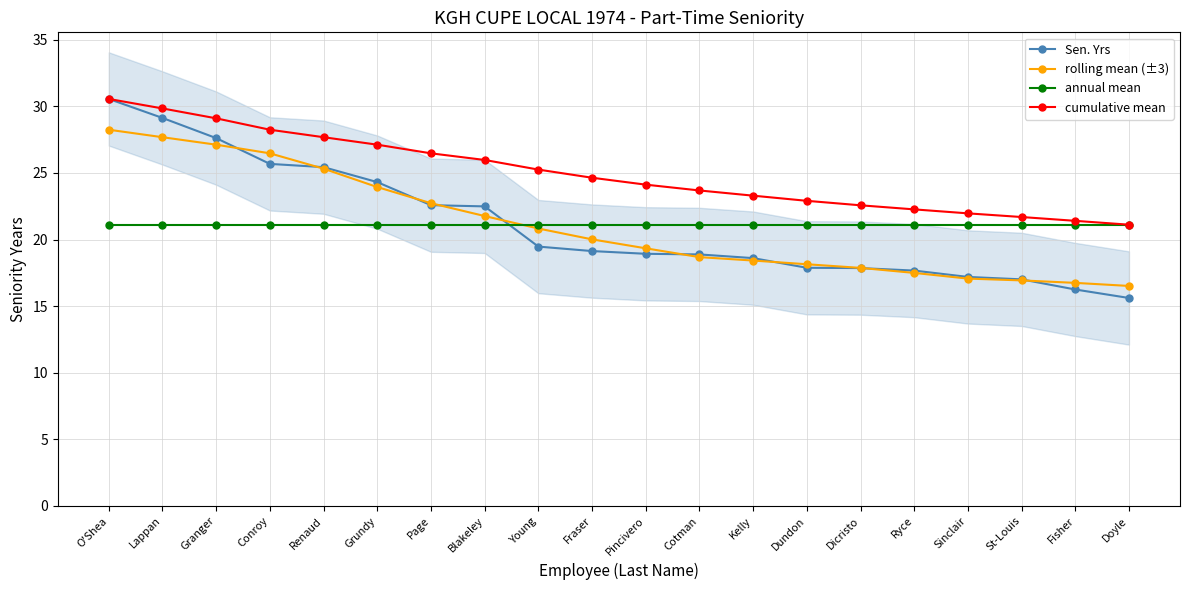

True or false: cumulative mean has more than 2 points higher than both neighbors.

False